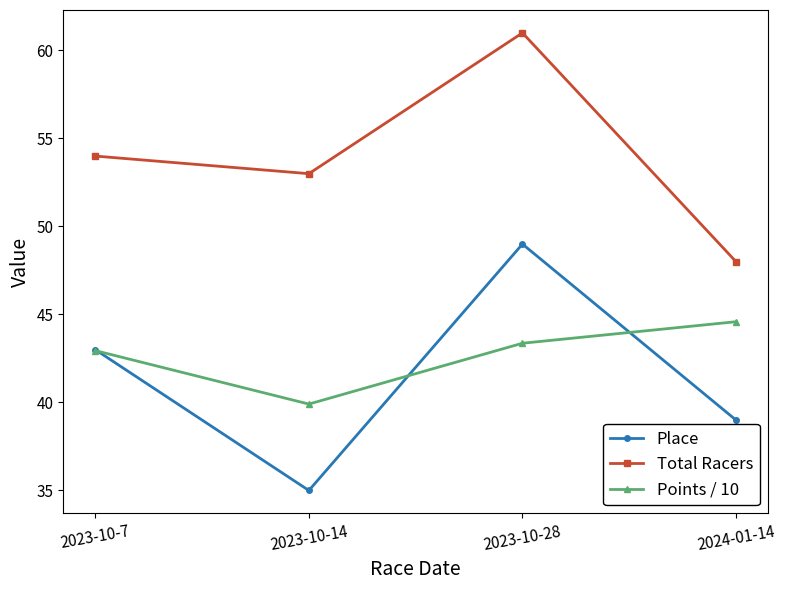

What is the spread (max minus min) of values at 2023-10-7?

11.1